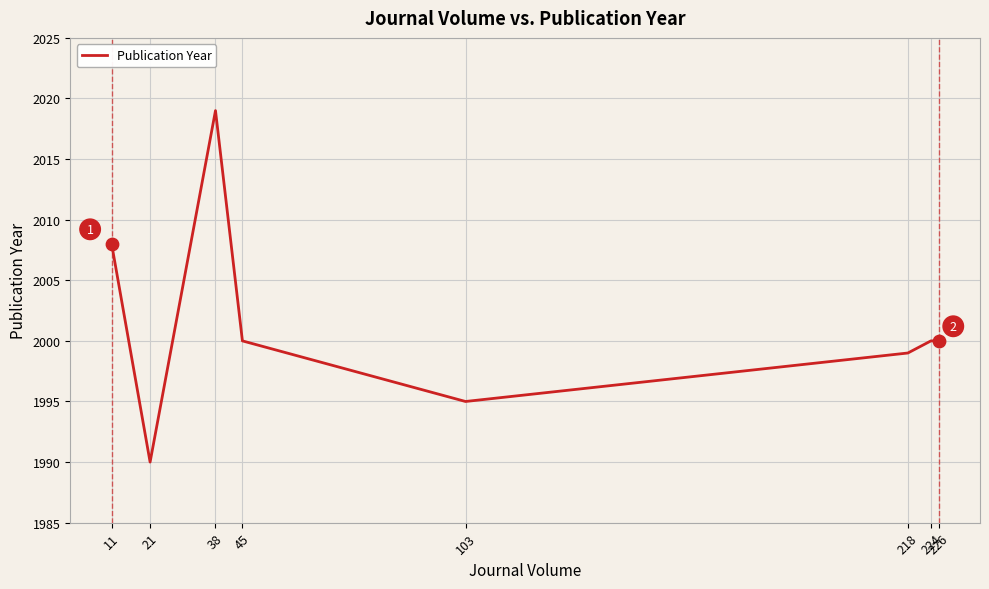

Approximately how many times larger is the value at 11 compared to 38?

1.0